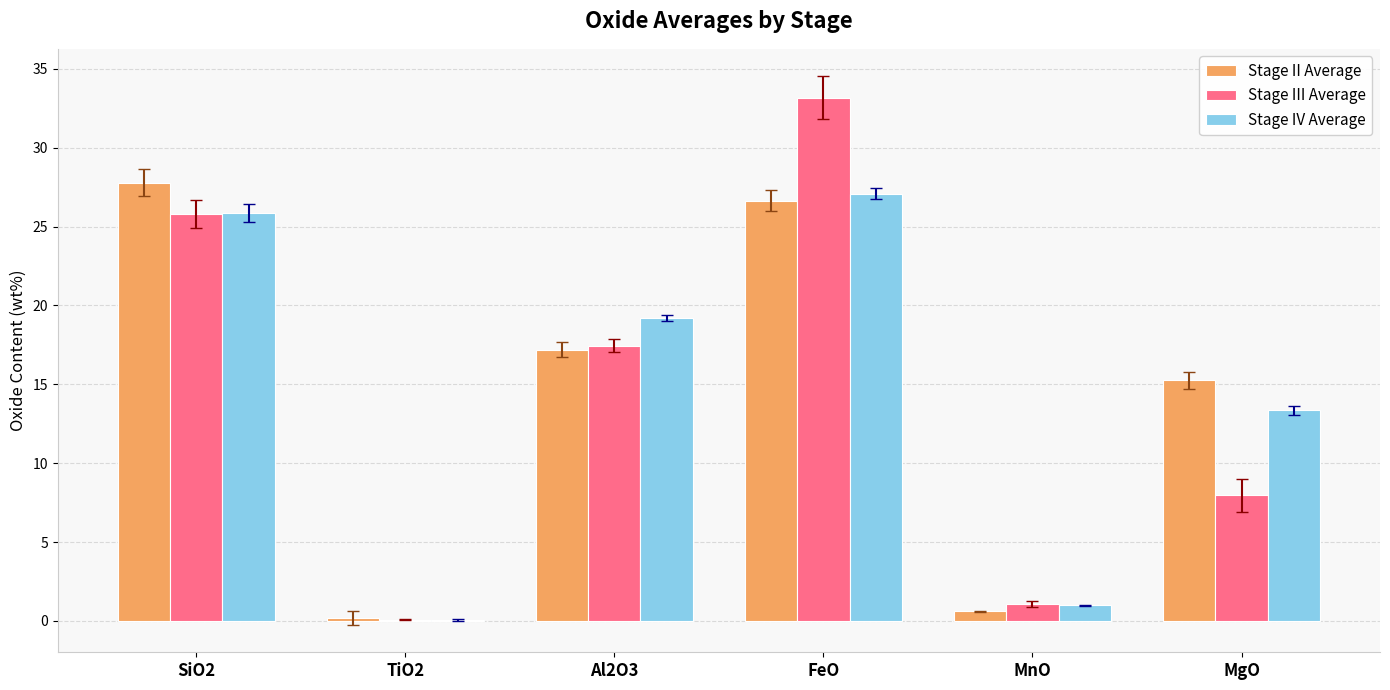

How many groups of bars are there?

6